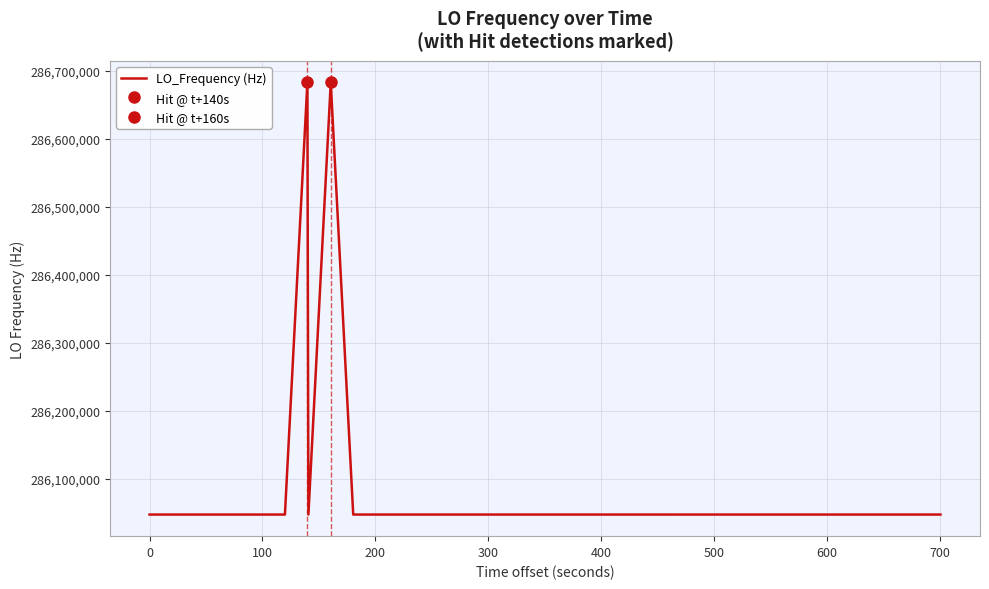

What is the average value?

286078783.5